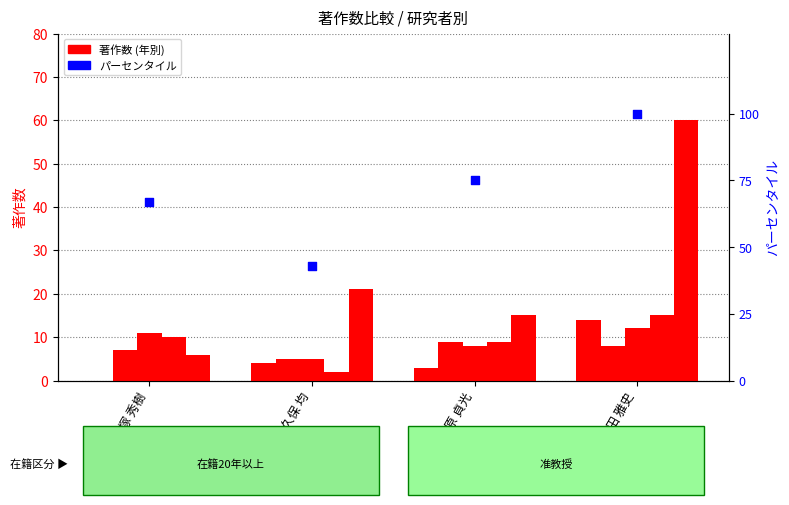

Which series has the largest total across all categories?

パーセンタイル